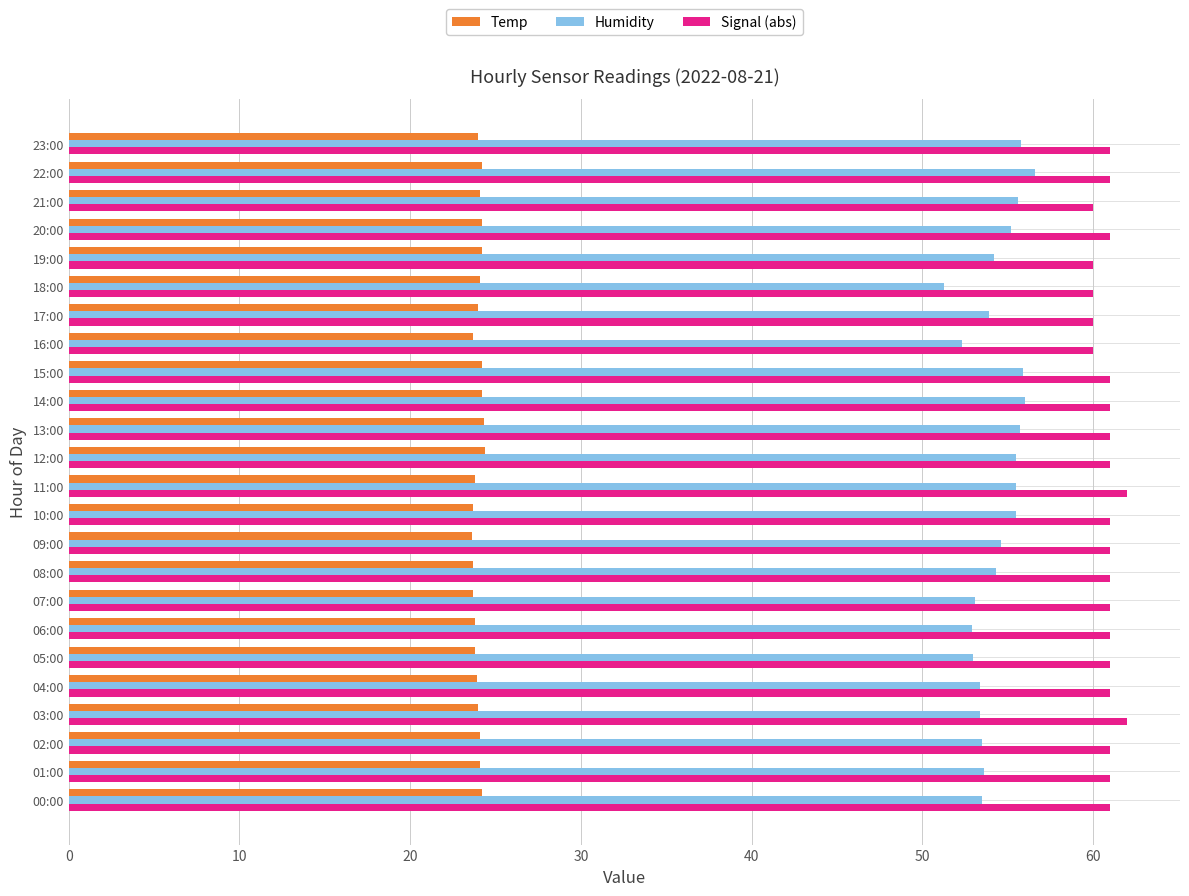

The Temp series shows 24.1 at 18:00. True or false?

True